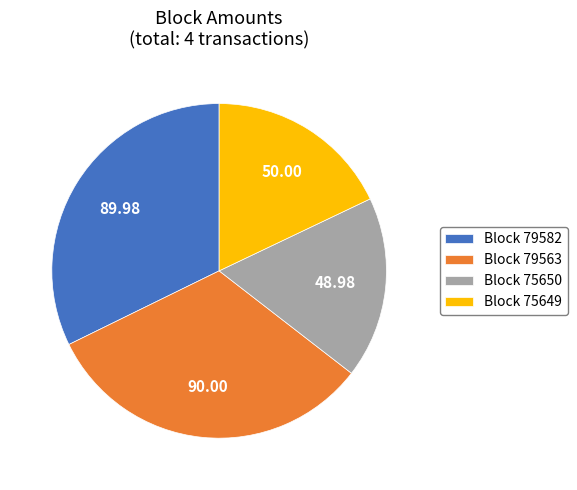

What is the ratio of the value at Block 79563 to the value at Block 79582?

1.0